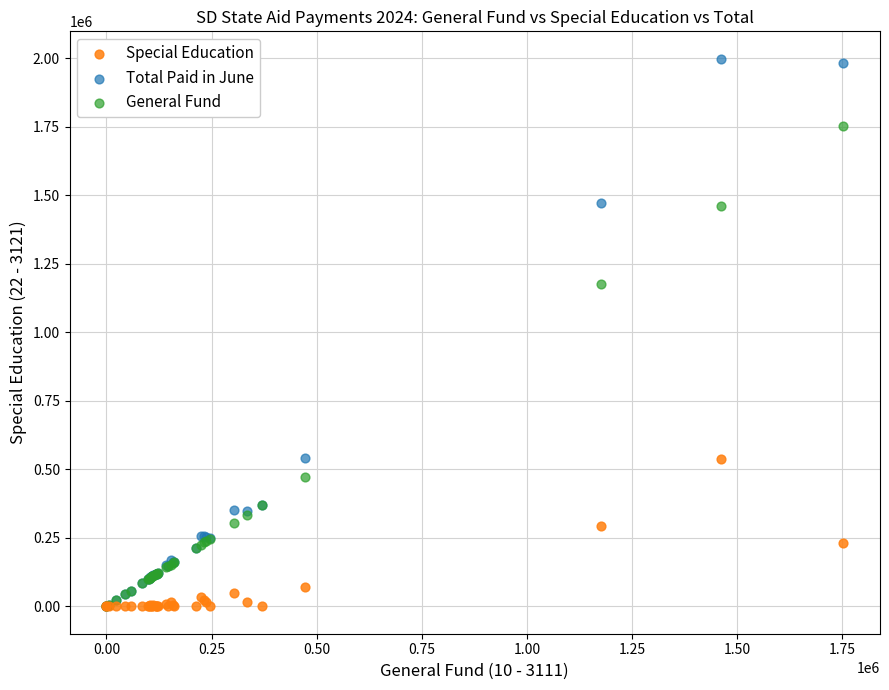

Which series contains the highest Y value?

Total Paid in June